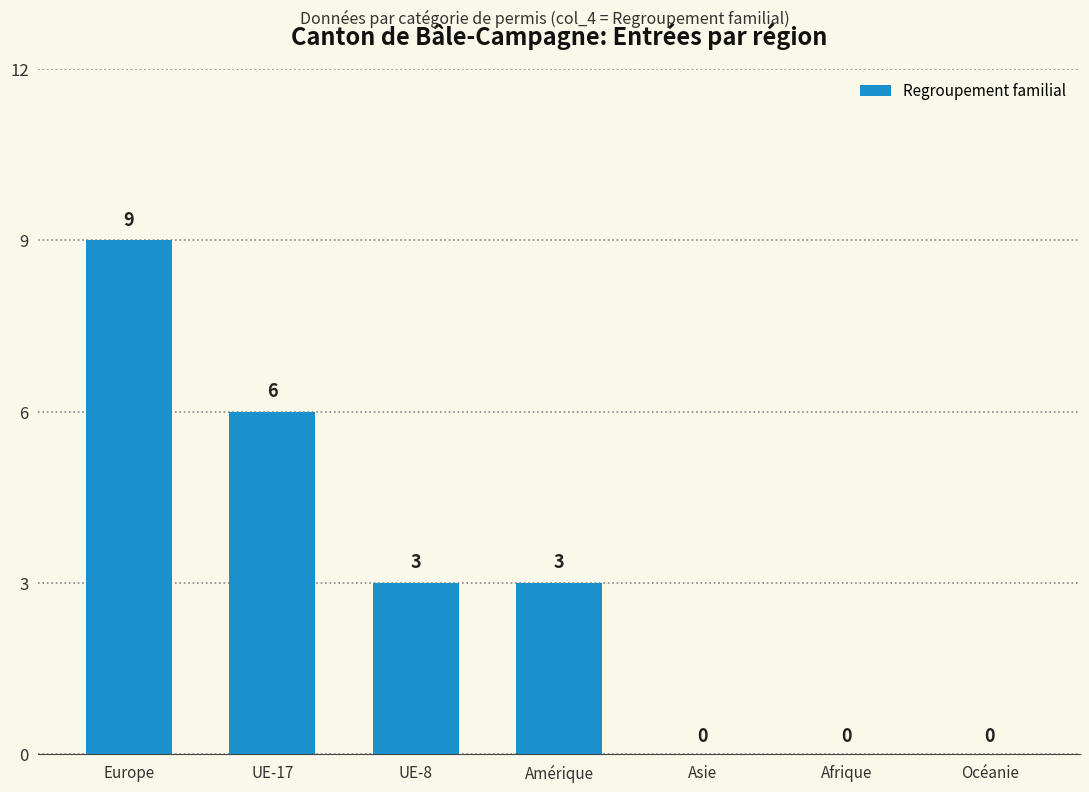

Is it true that the value at UE-8 is 5?

False